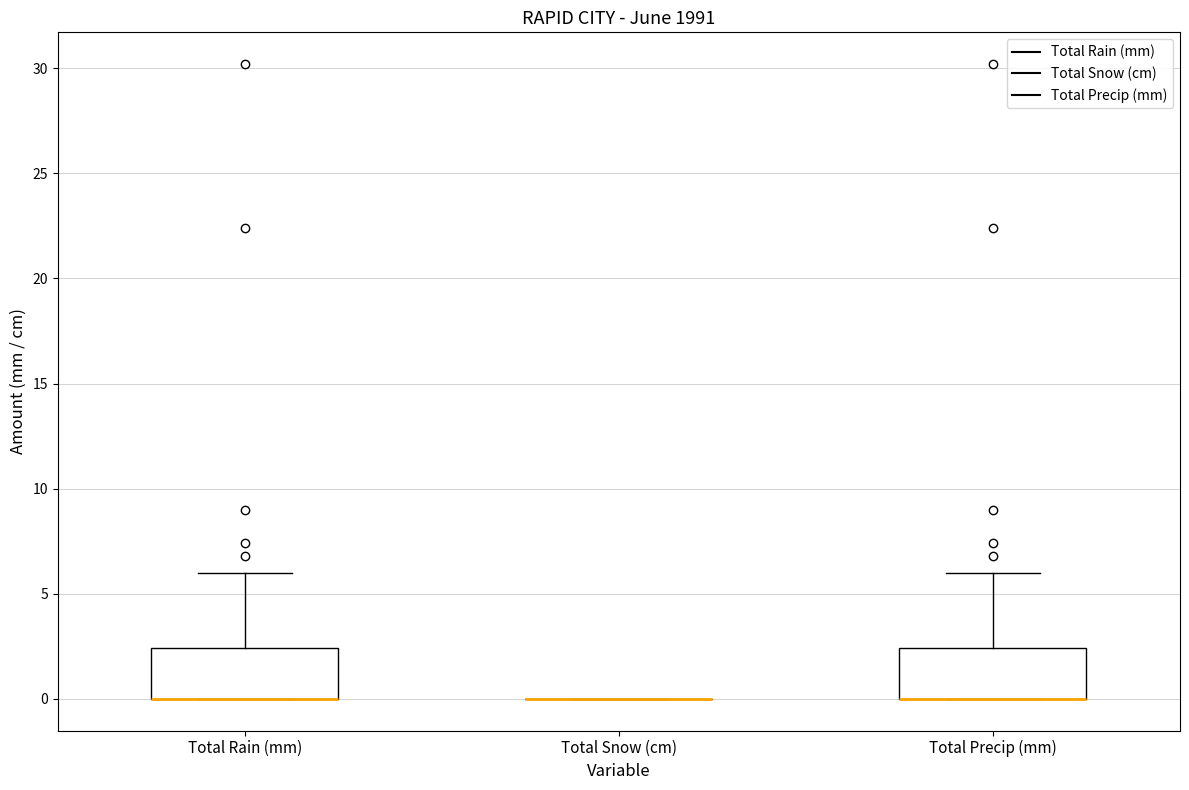

Reading left to right, read every box against the y-axis: the position of its median line, the range the box covers, and the ends of its whiskers. The values are not printed on the chart, so give them approximately, as read against the axis.

Total Rain (mm): median 0.0 (drawn on the box's lower edge), box 0.0 to 2.5, whiskers 0.0 to 6.0
Total Snow (cm): box collapsed to a line at 0.0, whiskers 0.0 to 0.0
Total Precip (mm): median 0.0 (drawn on the box's lower edge), box 0.0 to 2.5, whiskers 0.0 to 6.0